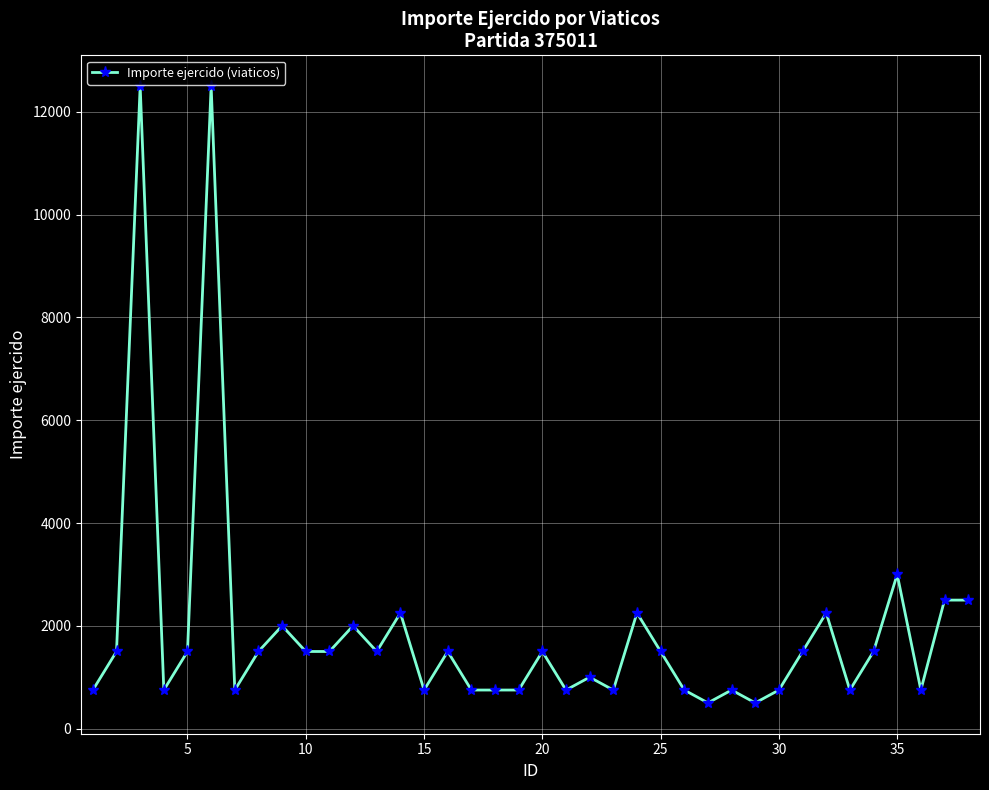

True or false: there are more than 0 points higher than both neighbors.

True